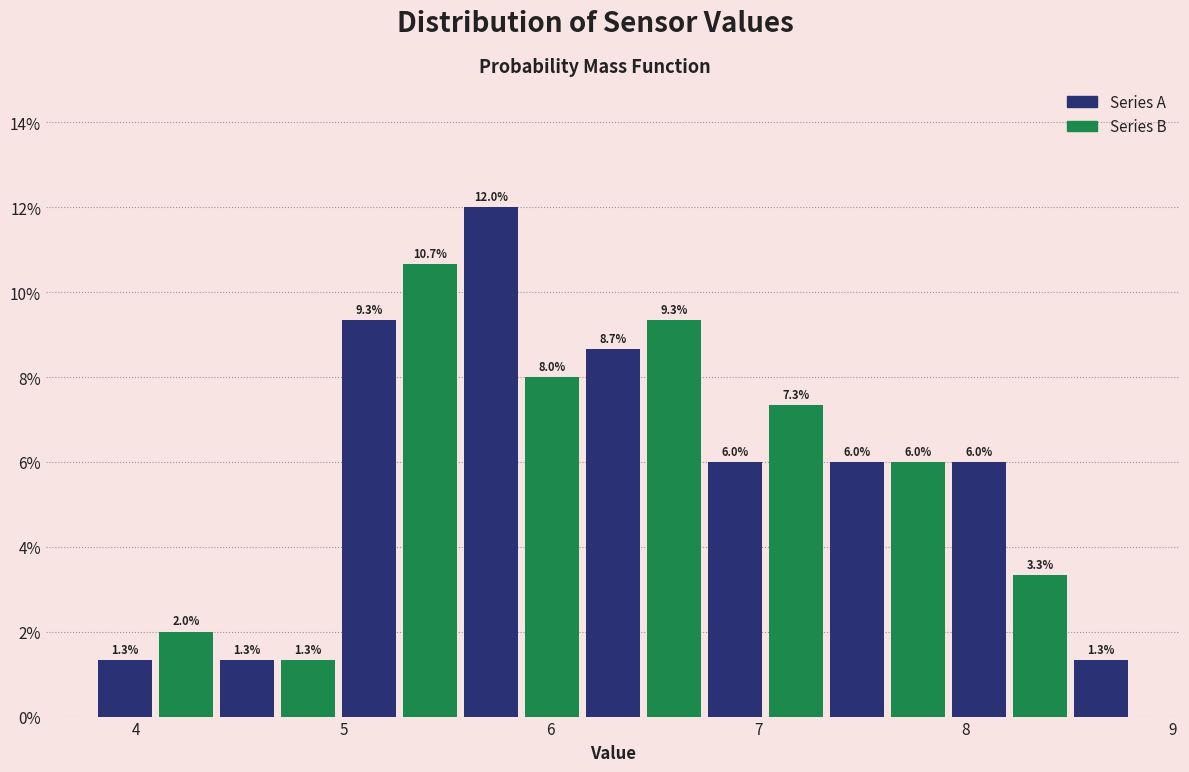

Read against the x-axis, roughly where is the centre of the tallest bar?

5.7